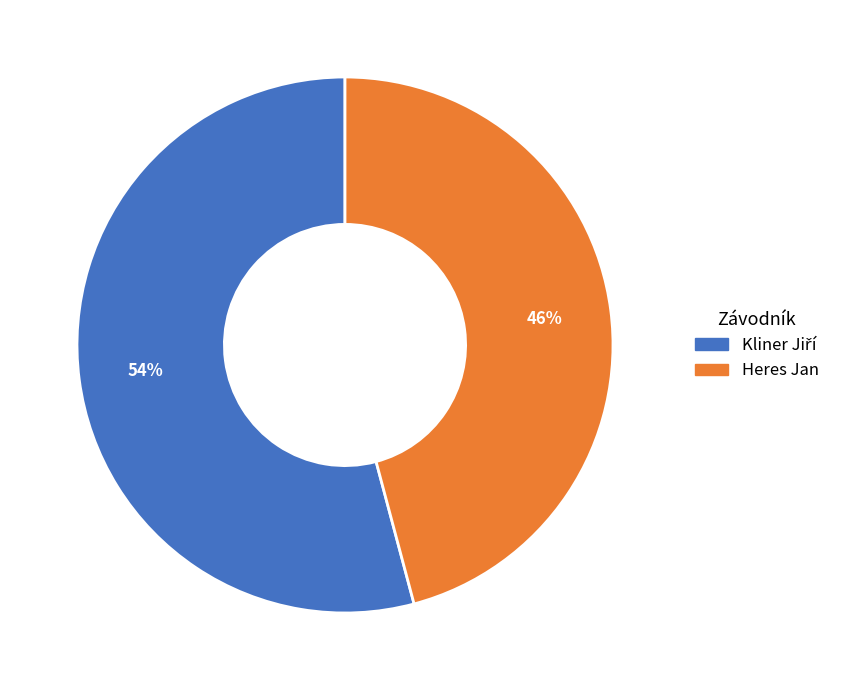

To the nearest percent, what is the difference between the largest and smallest slice percentages?

8%